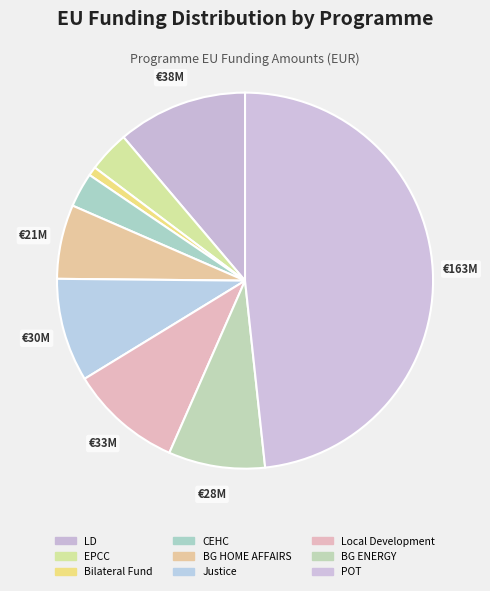

How many segments does this pie chart have?

9